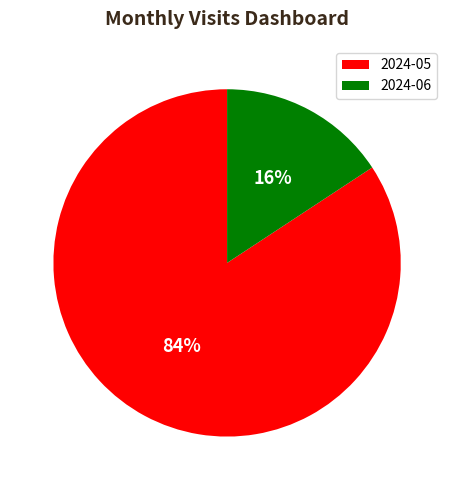

Rank the categories by value from highest to lowest.

2024-05, 2024-06